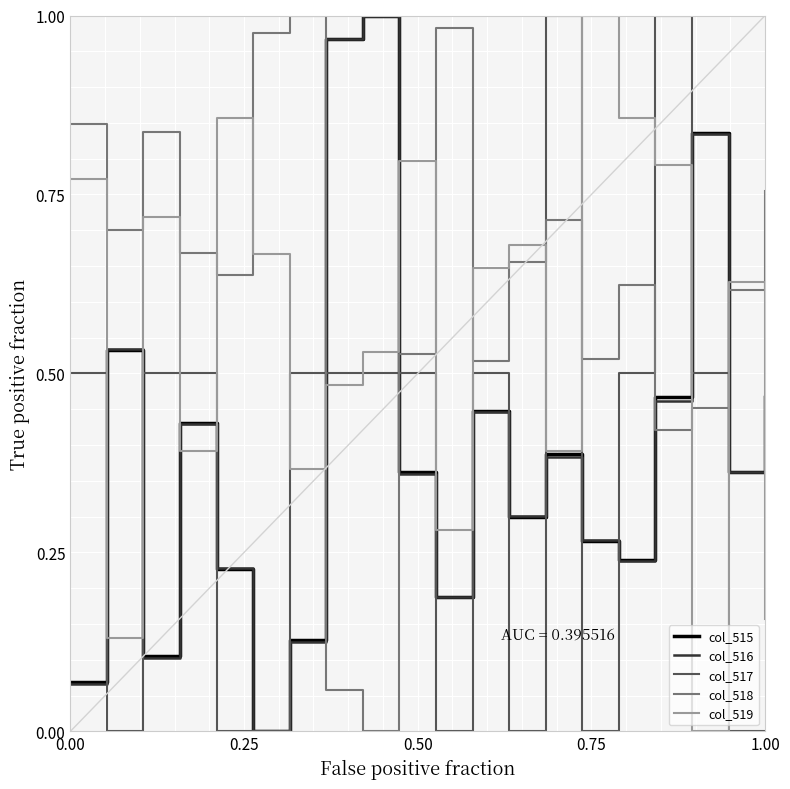

True or false: col_519 and col_518 cross at least once.

True